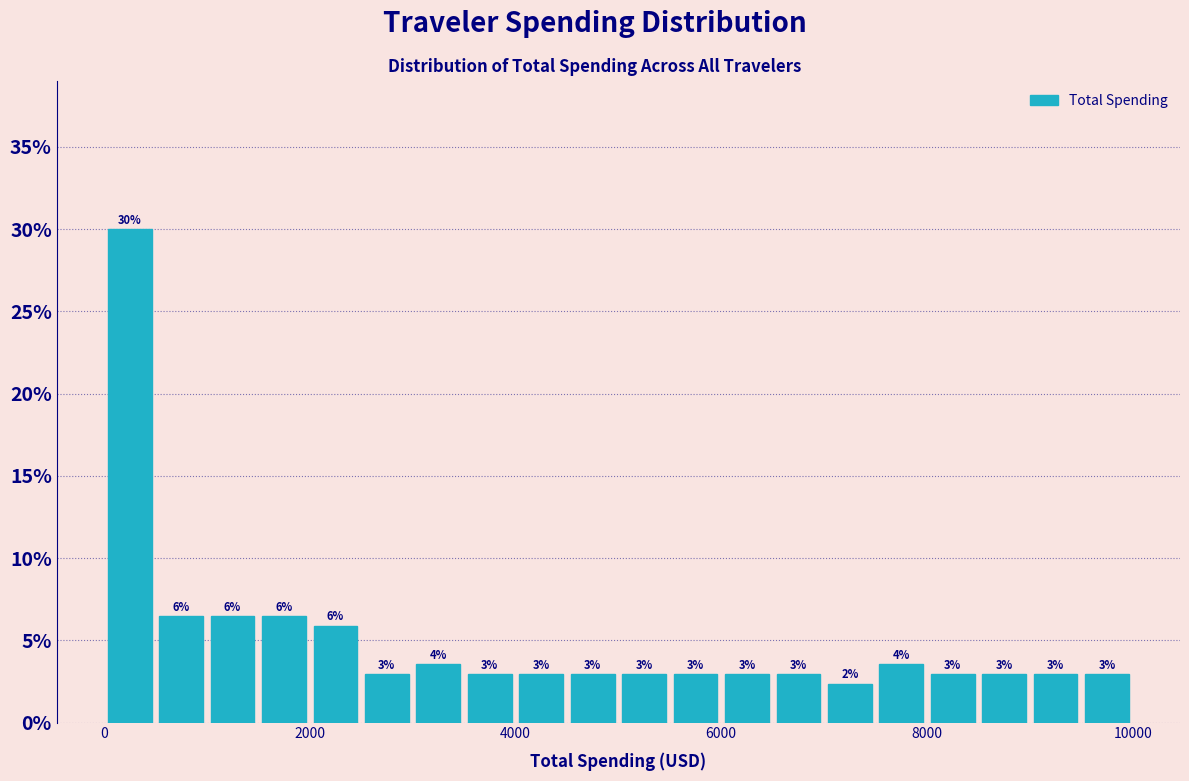

Around what value on the x-axis is the tallest bar? Give the approximate position of its centre, as read against the axis.

200